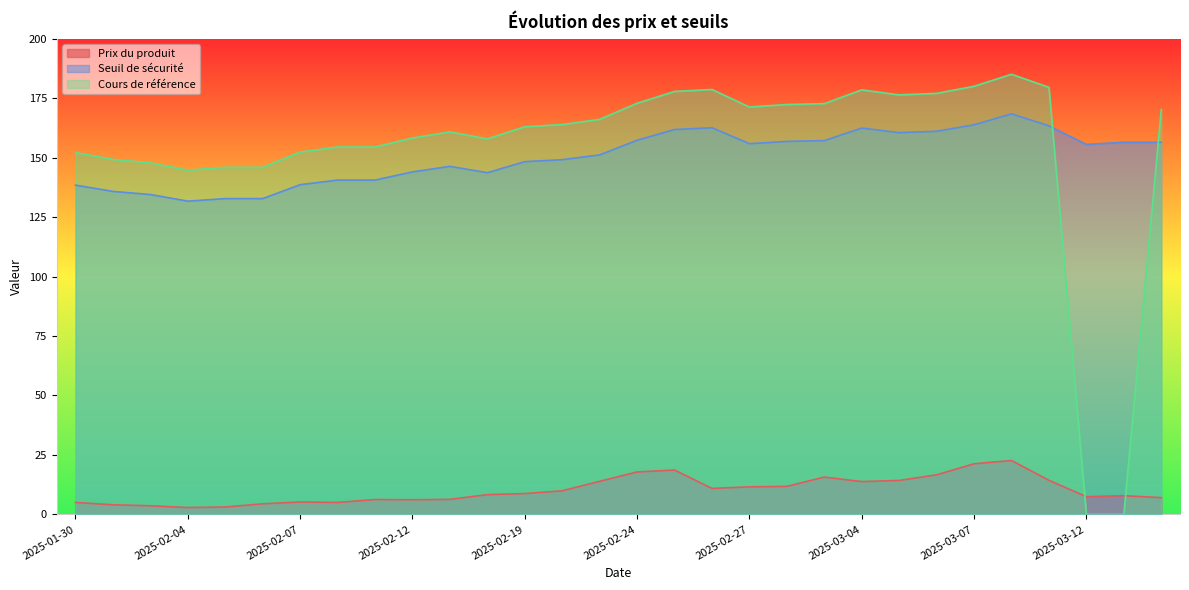

How many lines are shown in the chart?

3